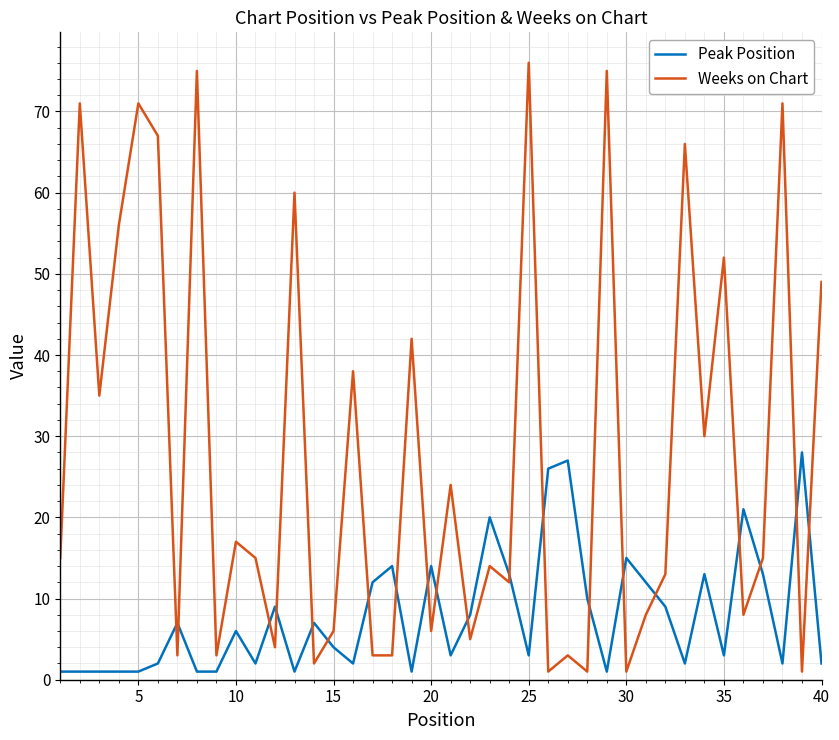

Reading right to left, what are all the values shown in this chart?

Peak Position: 2	28	2	13	21	3	13	2	9	12	15	1	10	27	26	3	13	20	8	3	14	1	14	12	2	4	7	1	9	2	6	1	1	7	2	1	1	1	1	1
Weeks on Chart: 49	1	71	15	8	52	30	66	13	8	1	75	1	3	1	76	12	14	5	24	6	42	3	3	38	6	2	60	4	15	17	3	75	3	67	71	56	35	71	15